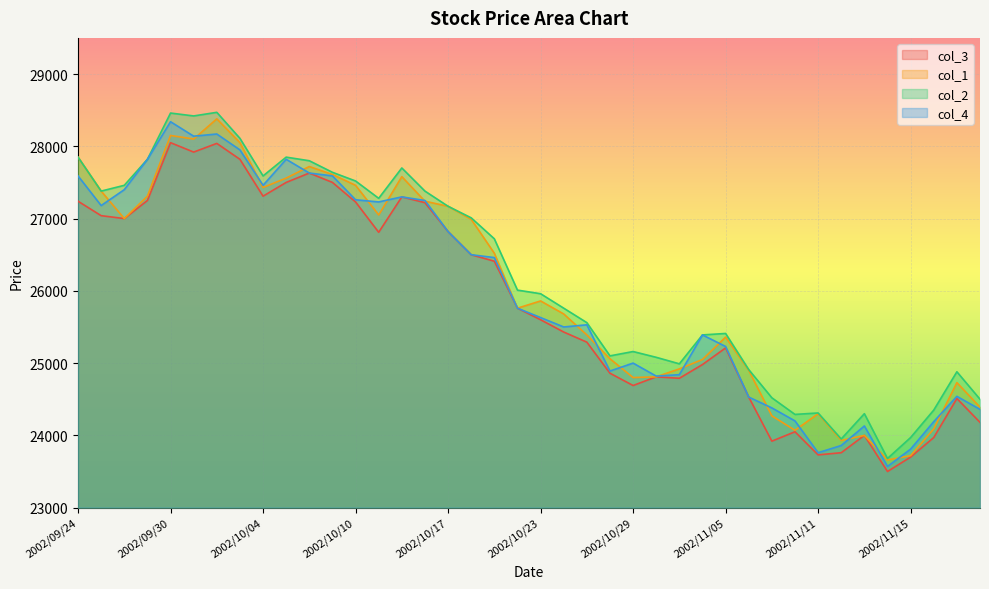

Is the value of col_3 at 2002/10/10 greater than the value of col_4 at 2002/10/04?

No